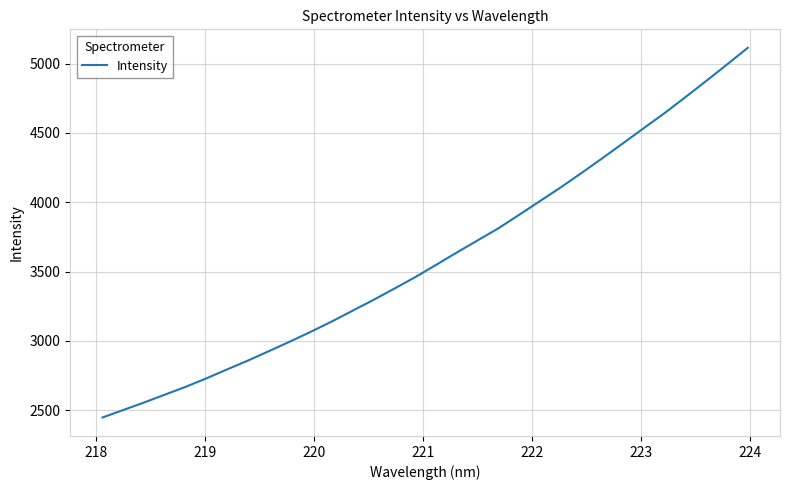

True or false: the data has more than 0 interior local peaks.

False